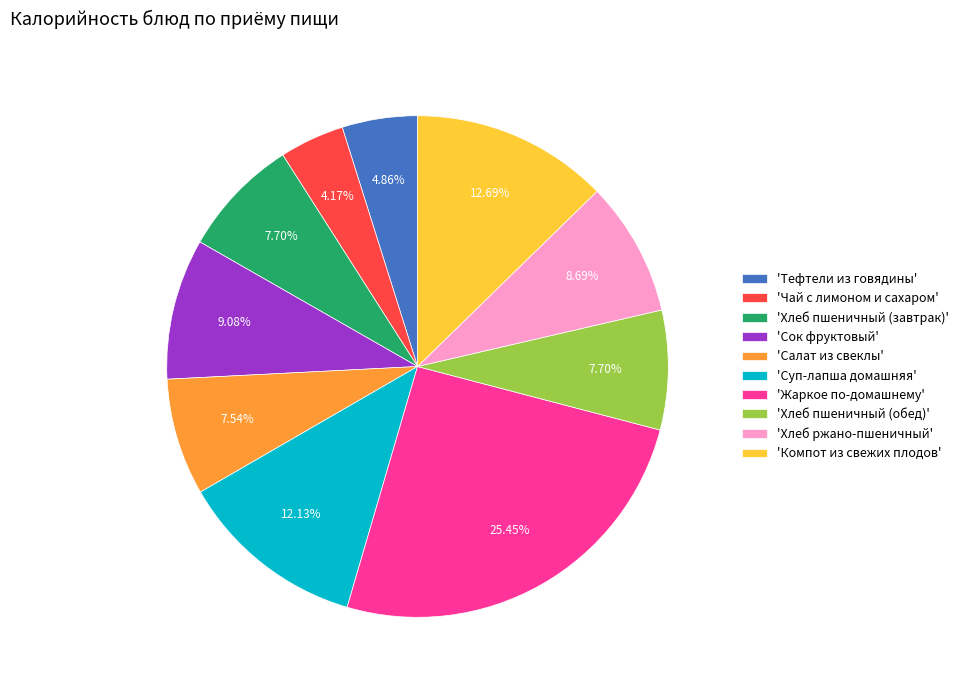

How many segments does this pie chart have?

10